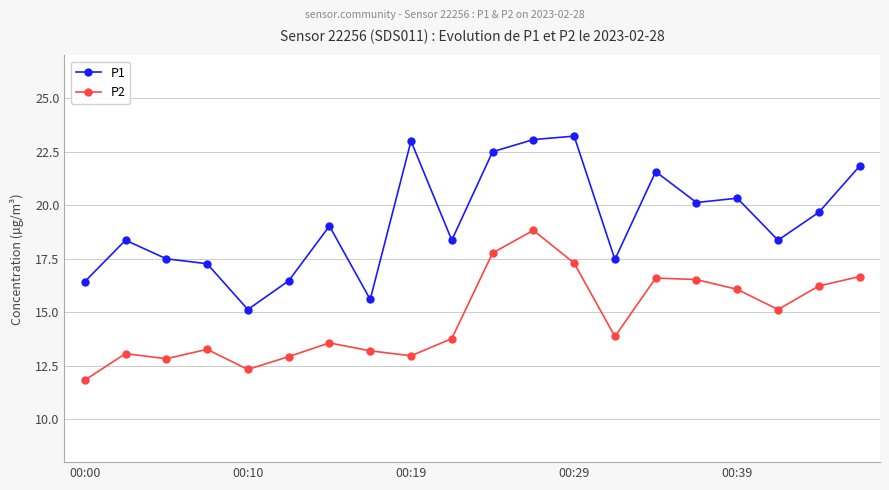

Which series has the largest range (max minus min)?

P1